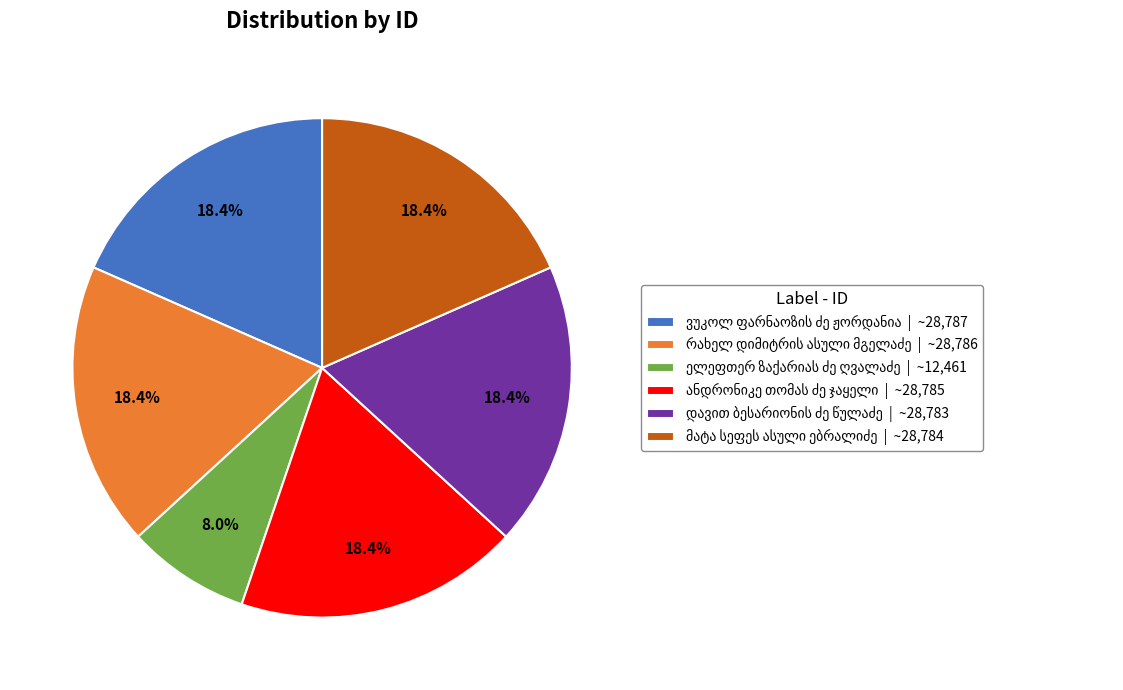

Is there a majority slice in this chart?

No